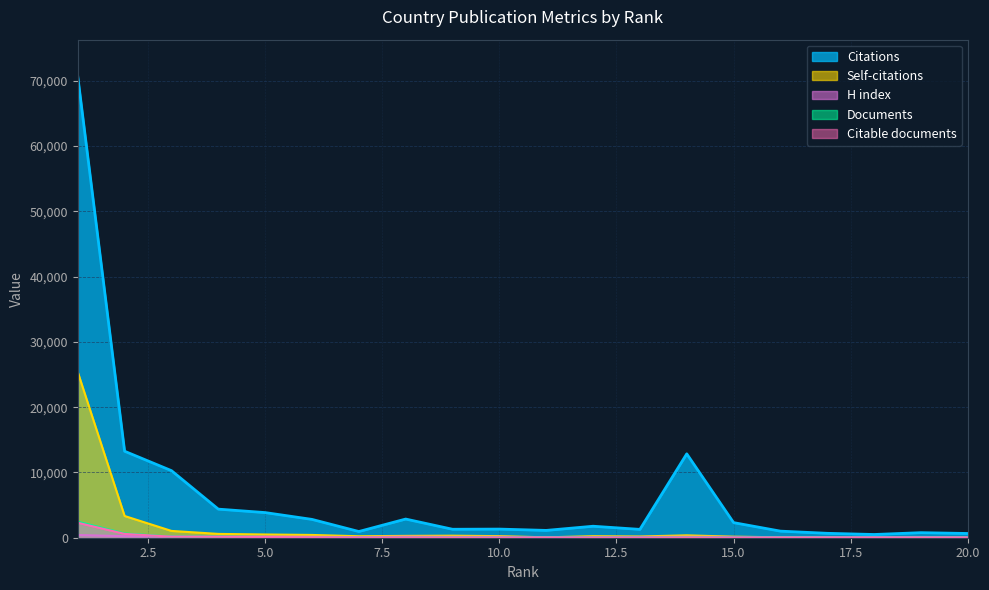

Which label corresponds to the smallest value in the chart?

20